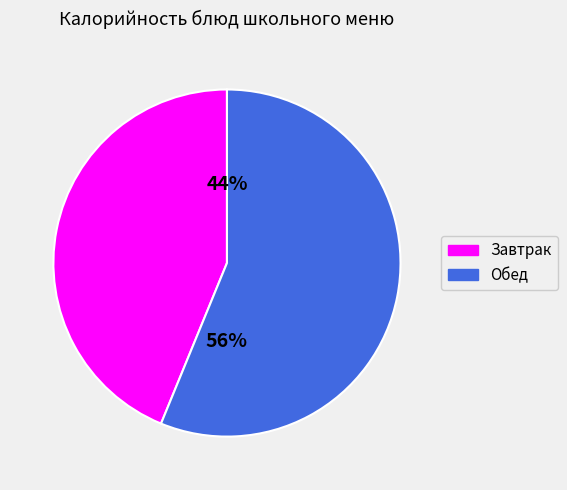

To the nearest percent, what is the average slice percentage?

50%